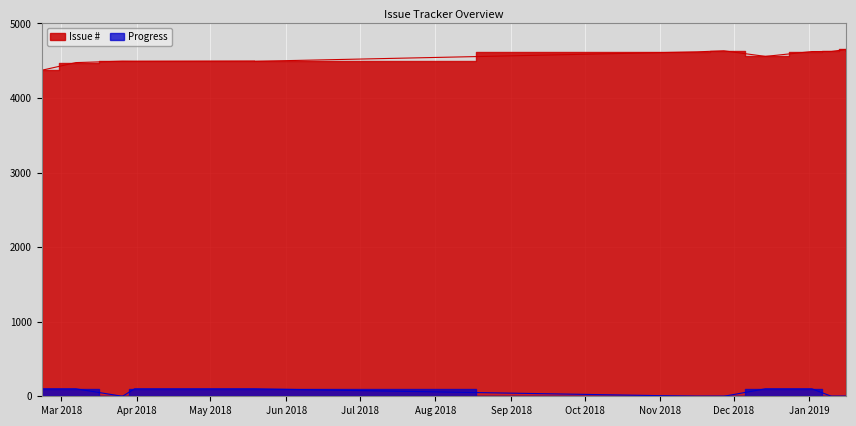

List the series in order of their peak value, highest first.

Issue #, Progress